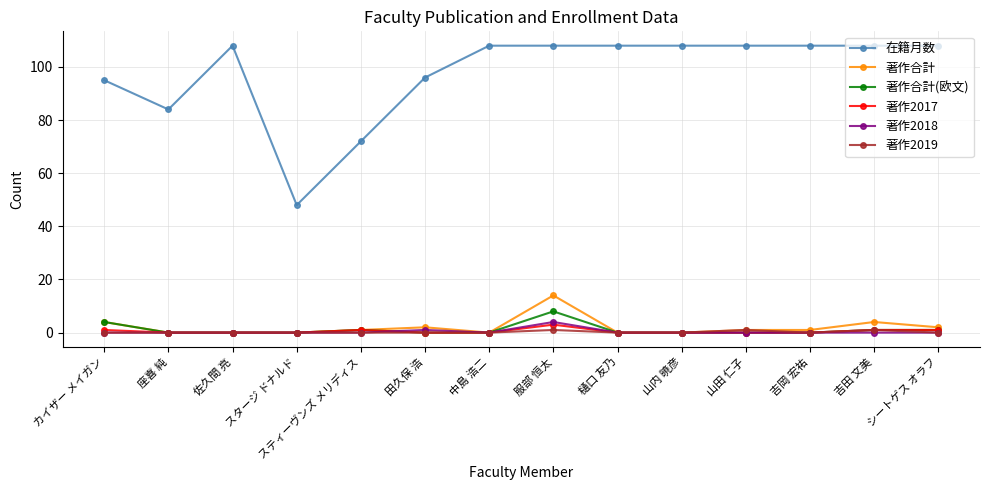

What is the label of the 10th point from the right?

スティーヴンズ メリディス